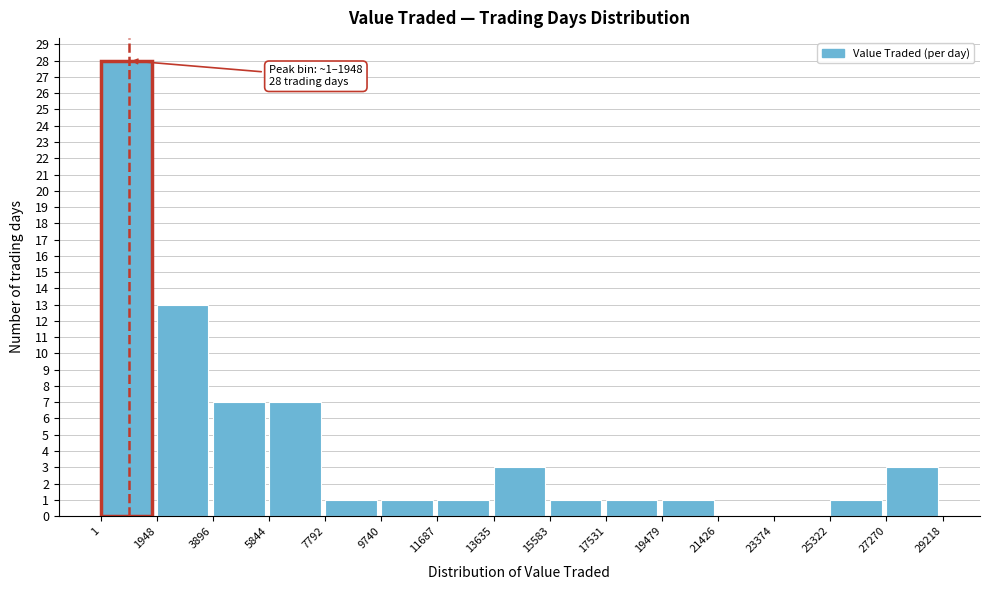

Which range on the x-axis has the tallest bar?

1 to 1948